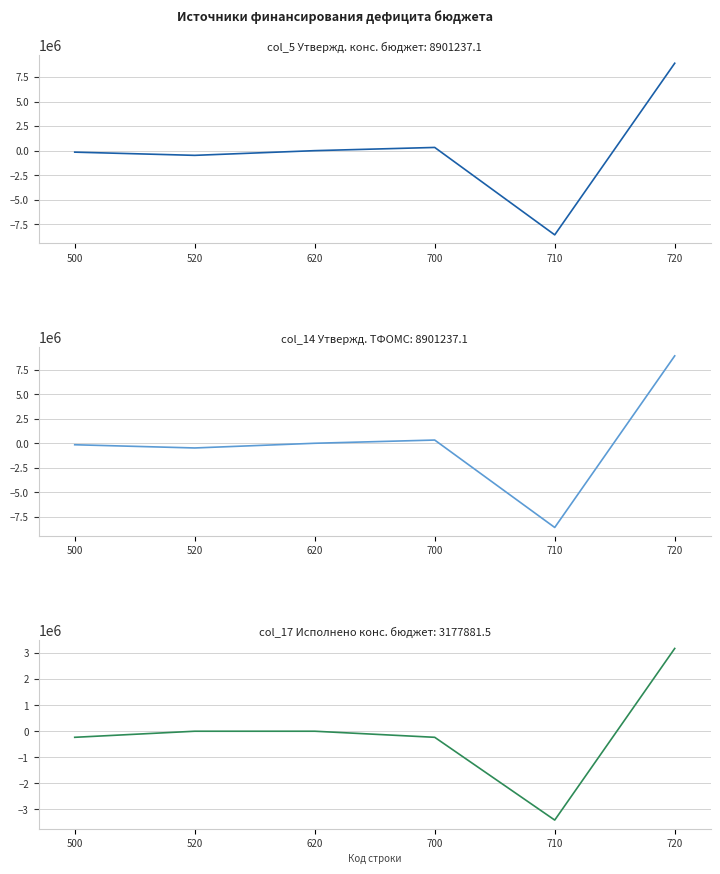

Reading right to left, what are all the values shown in this chart?

col_5 (Утвержд. конс. бюджет): 8901237.1	-8573998.1	327239.0	0.0	-478190.0	-150951.0
col_14 (Утвержд. ТФОМС): 8901237.1	-8573998.1	327239.0	0.0	-478190.0	-150951.0
col_17 (Исполнено конс. бюджет): 3177881.5	-3411242.7	-233361.3	0.0	0.0	-233361.3